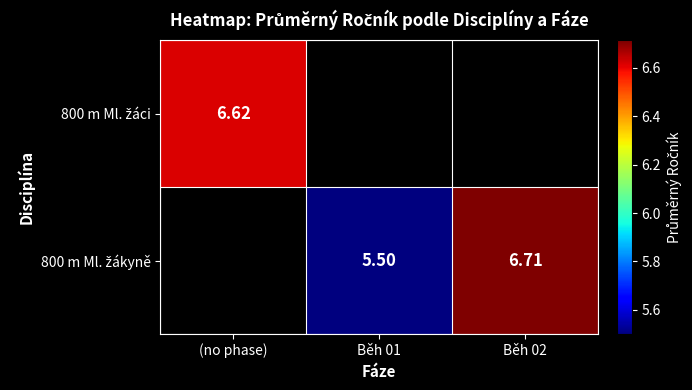

How many values in the 800 m Ml. žákyně series exceed 5?

2